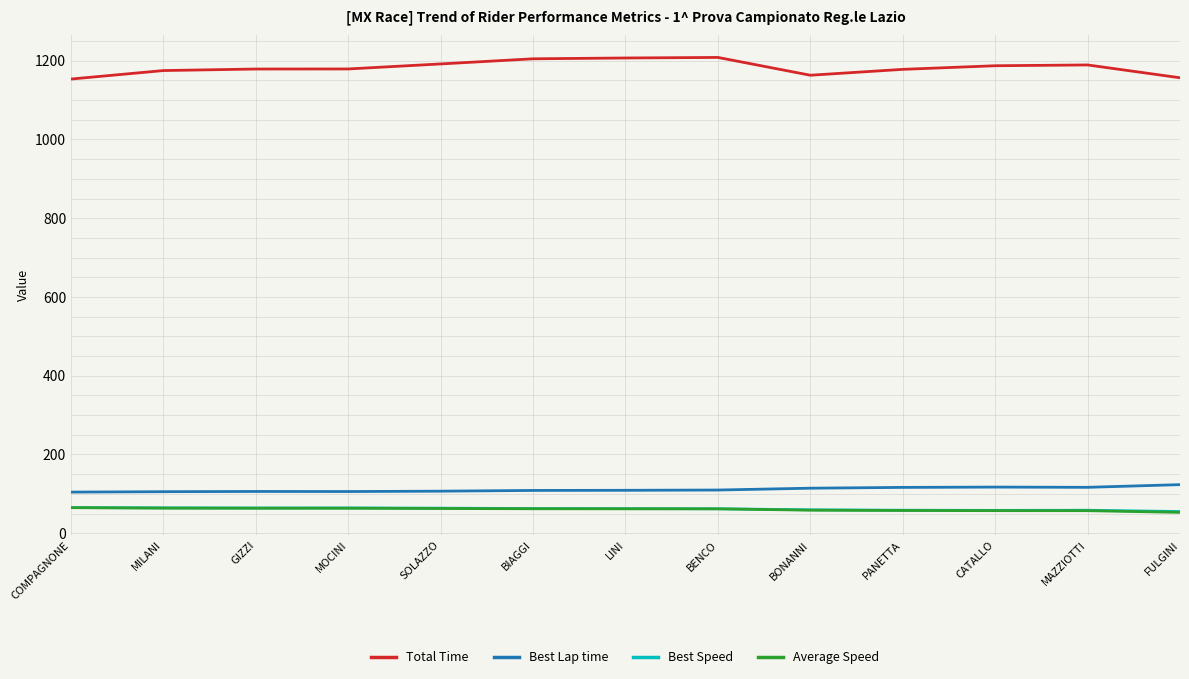

Read the Best Speed value at LINI.

62.4